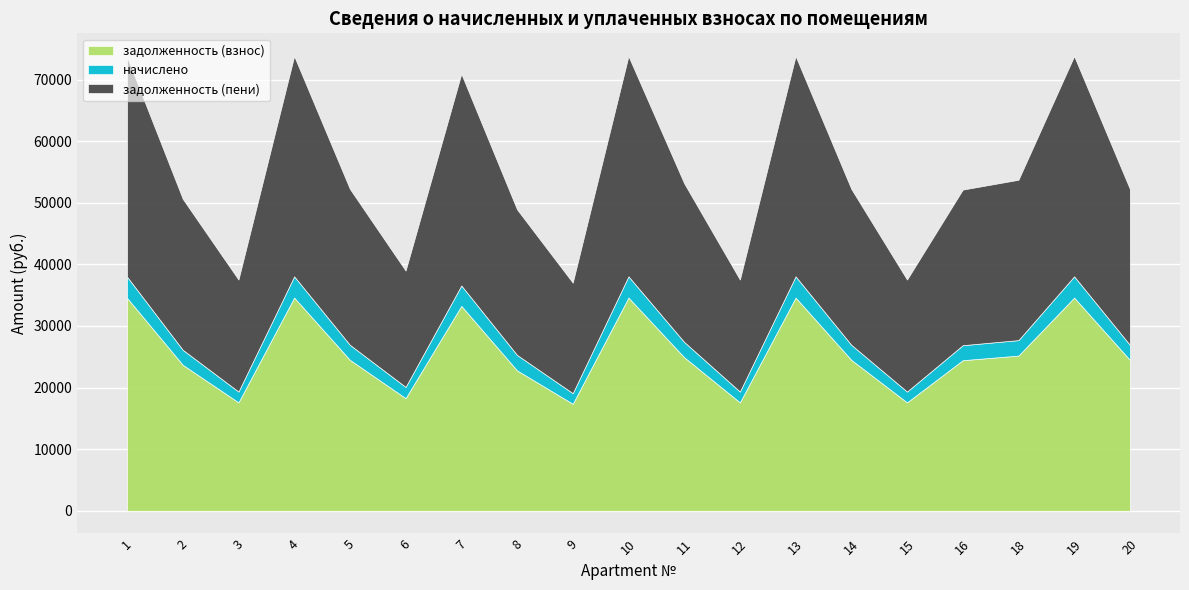

How many data points in начислено are above 2440?

13